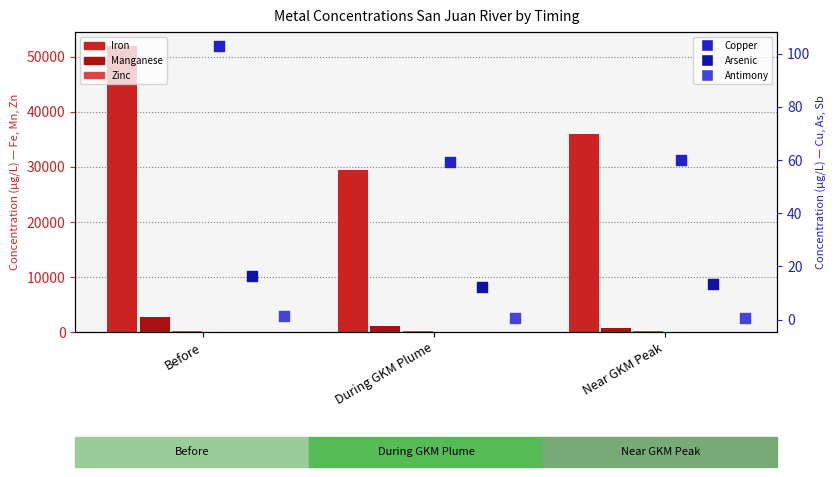

At which category is the sum across all series the highest?

Before